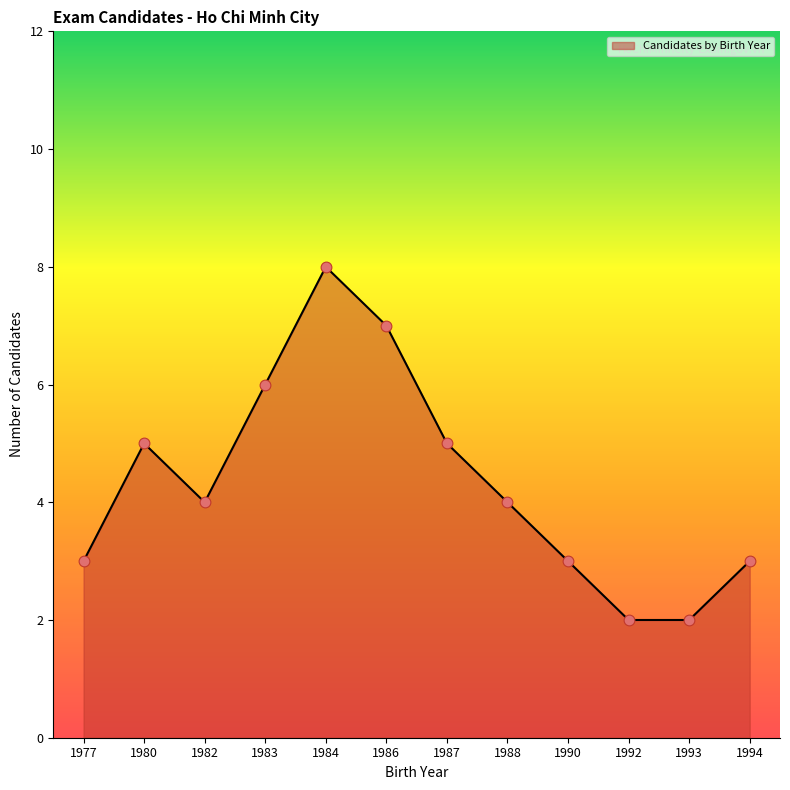

What is the change in value from 1984 to 1988?

-4